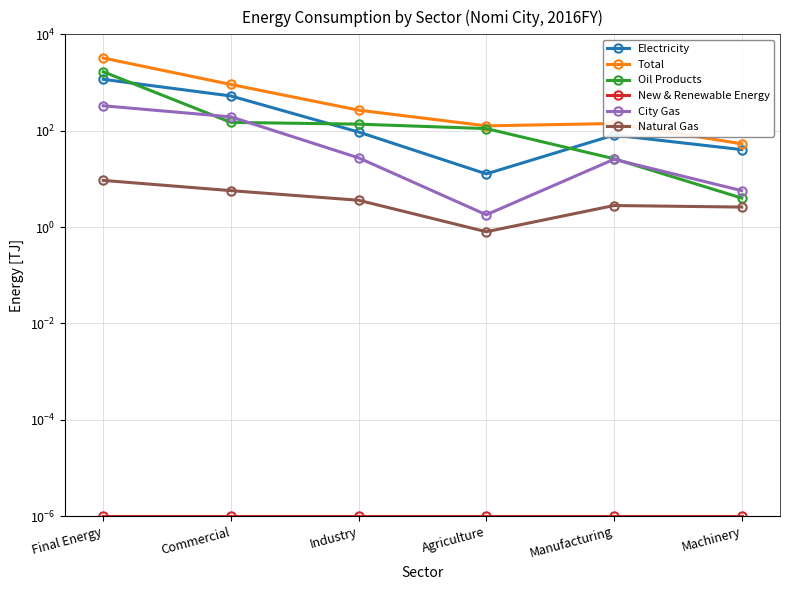

Which series has the largest total across all categories?

Total